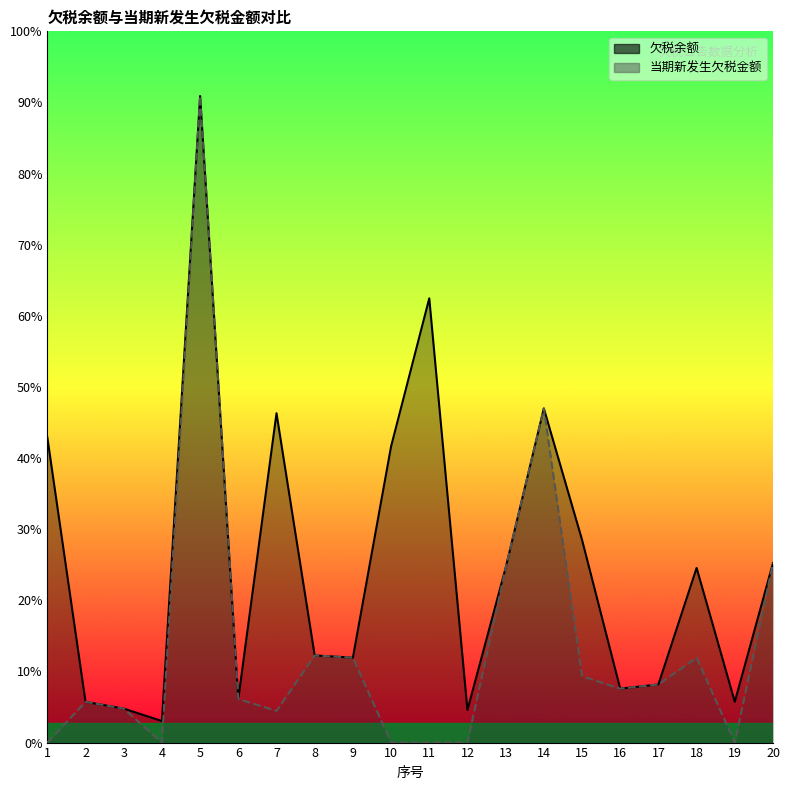

What are all the series names shown in the legend?

欠税余额, 当期新发生欠税金额